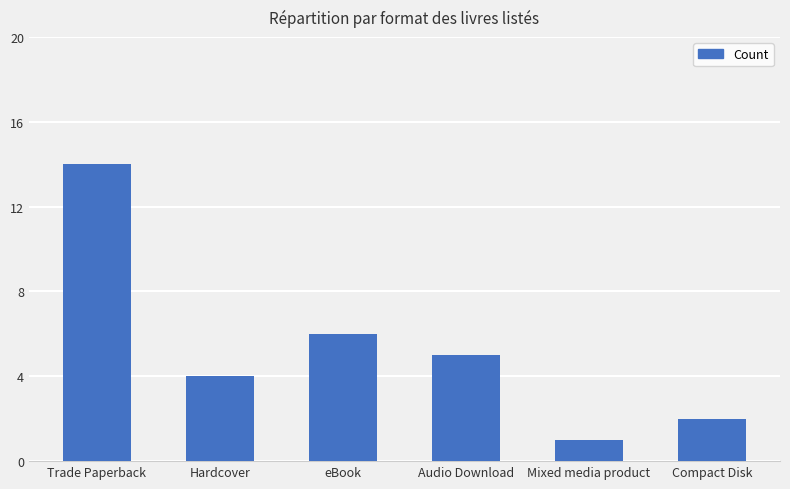

Reading left to right, list all the values displayed in this chart.

14	4	6	5	1	2